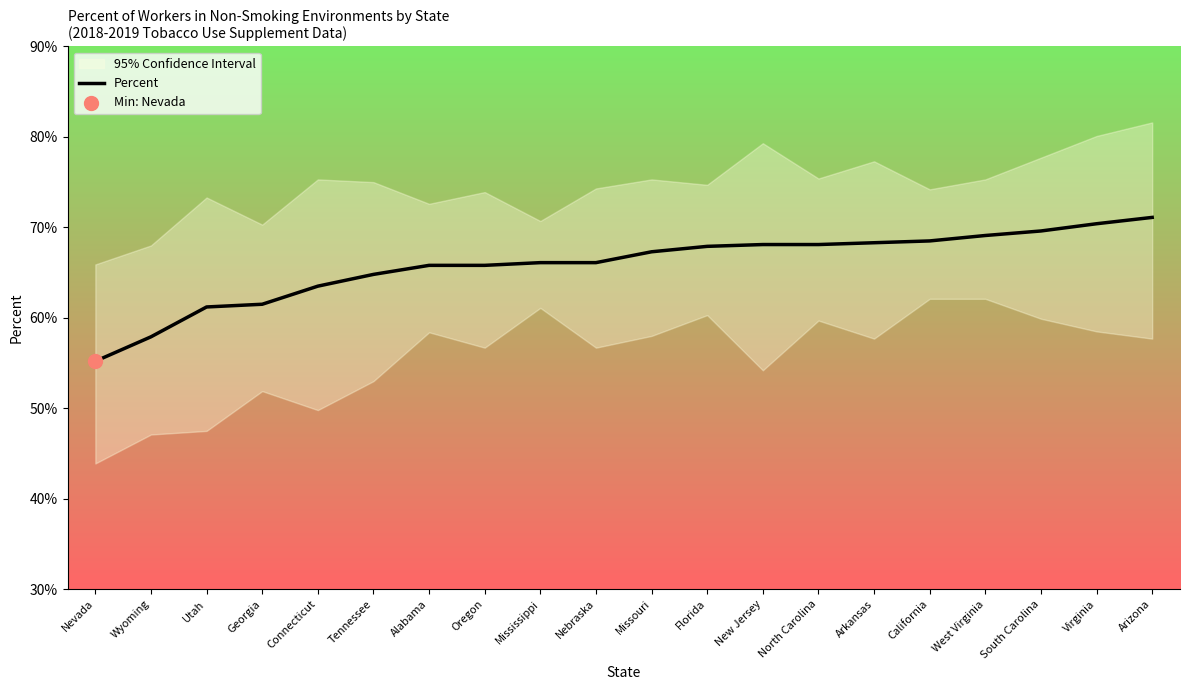

What is the change in value from Nevada to Florida?

+12.7